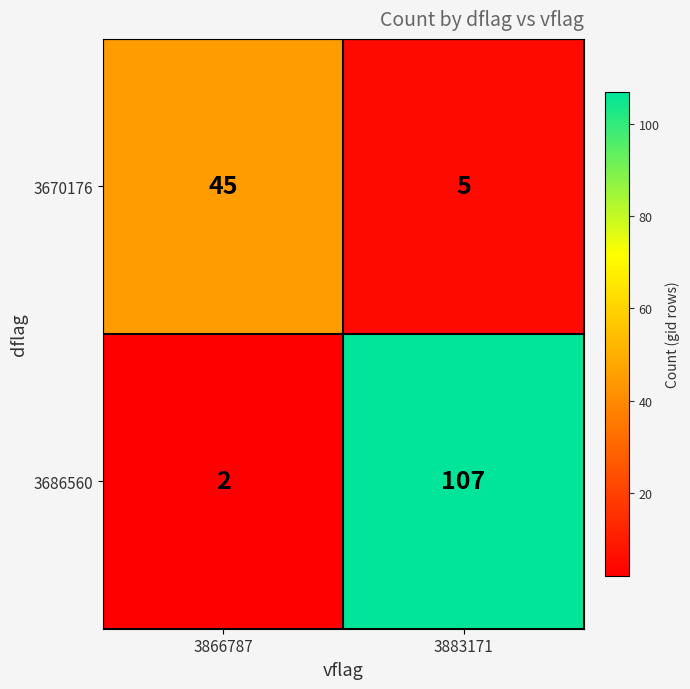

The 3670176 series shows 7 at 3883171. True or false?

False